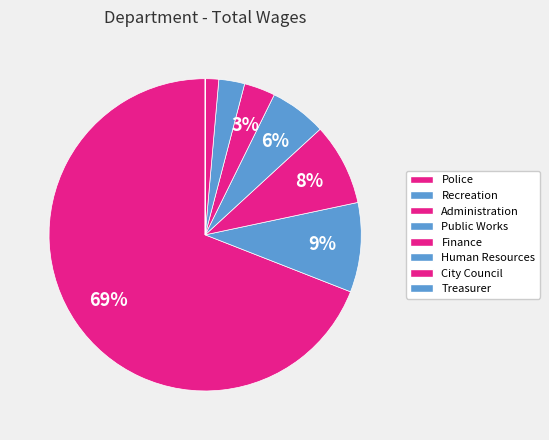

How much of the chart is everything except Finance?

96.8%